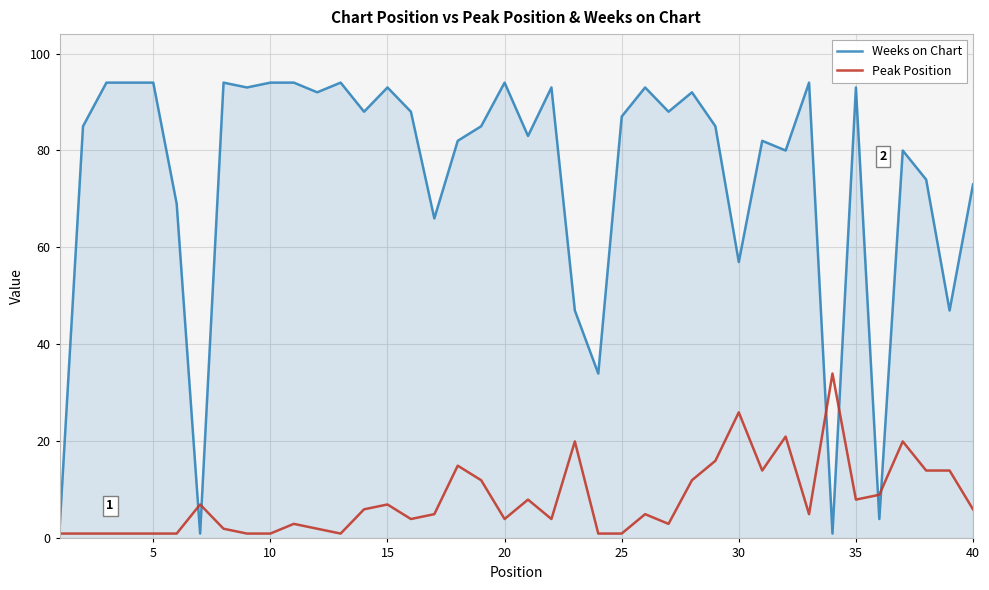

Which series has the largest range (max minus min)?

Weeks on Chart